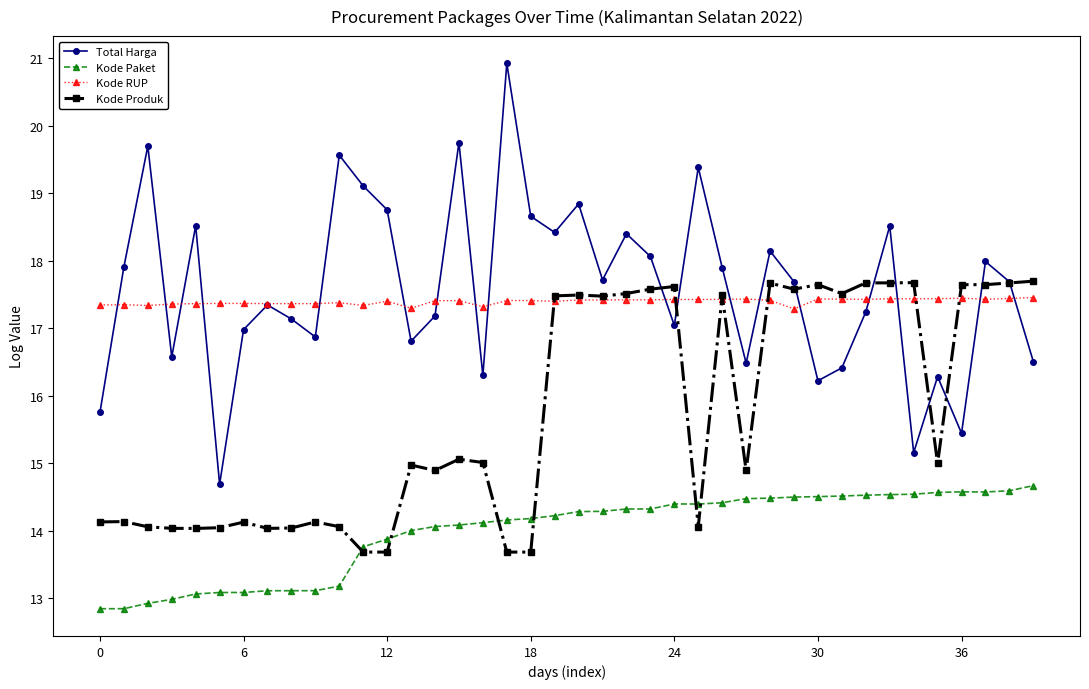

How many interior local peaks does the Total Harga series have?

13